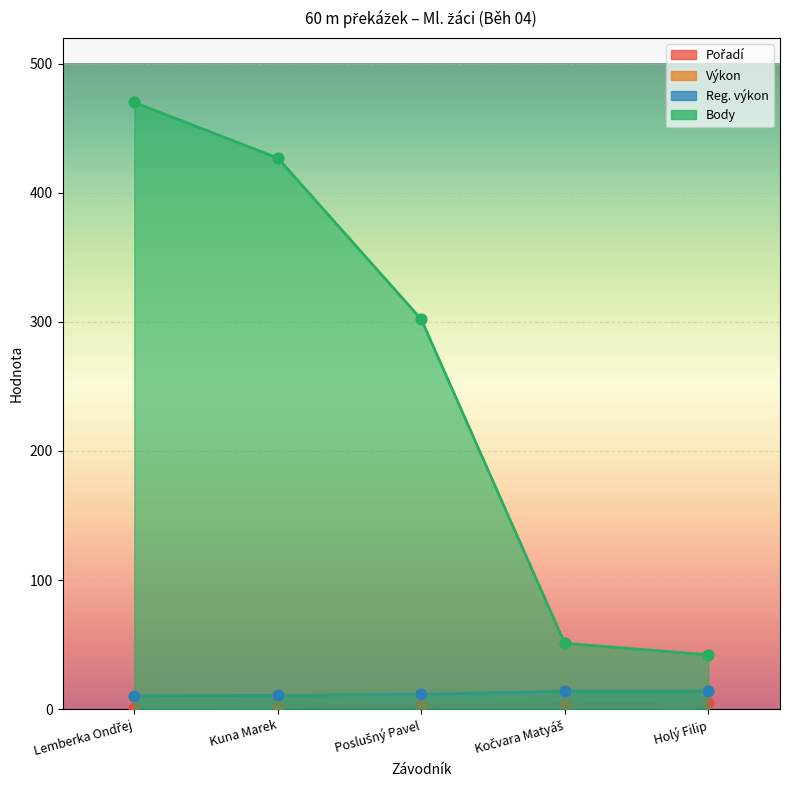

What are all the series names shown in the legend?

Pořadí, Výkon, Reg. výkon, Body